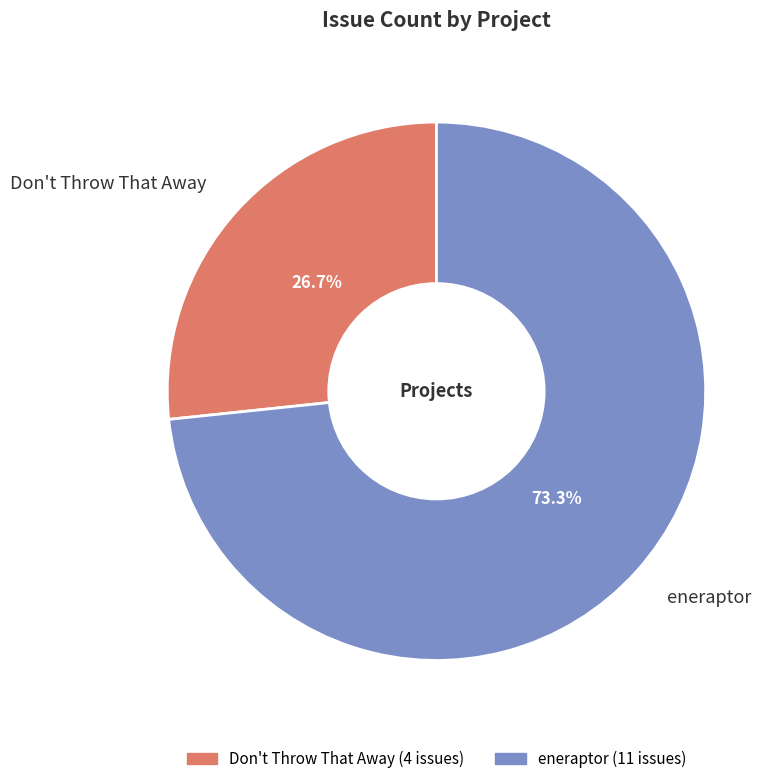

Does Don't Throw That Away represent more than half of the total?

No